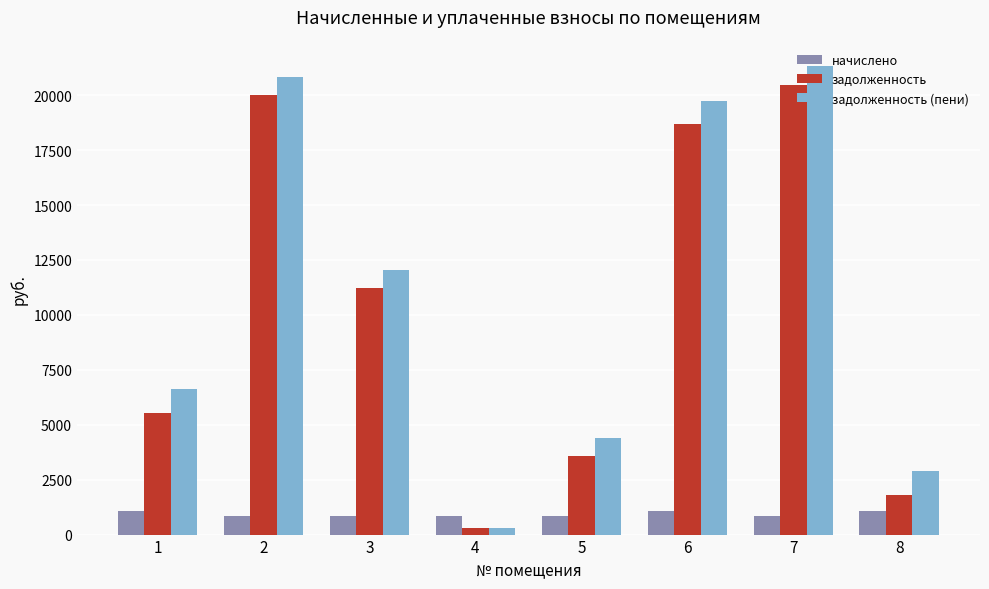

The задолженность (пени) series shows 289.2 at 4. True or false?

True